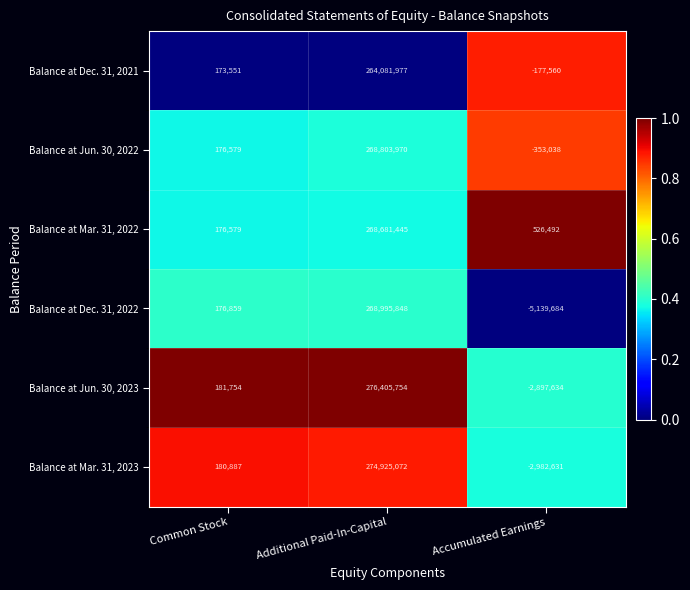

At which label is Balance at Mar. 31, 2022 closest to 134429012?

Accumulated Earnings